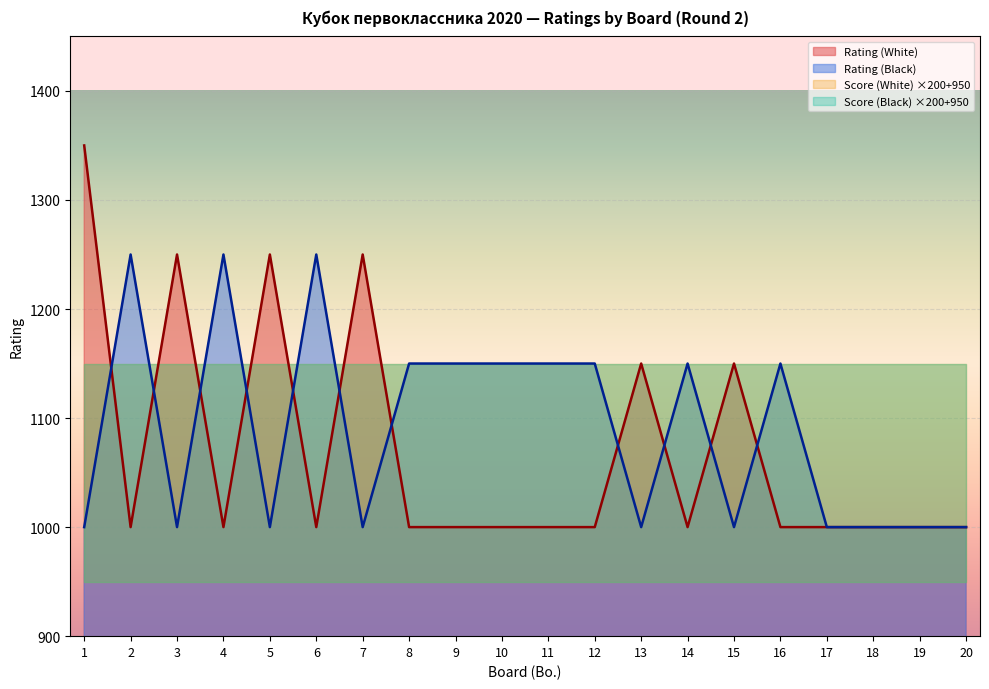

The value of Rating (White) at 8 is 432. True or false?

False